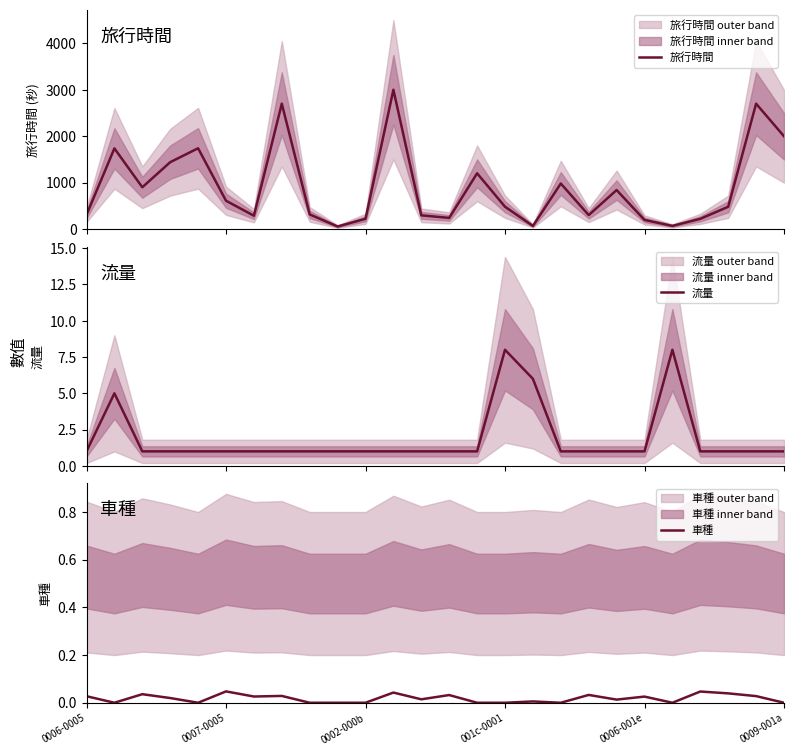

What is the label of the 3rd point from the right?

23